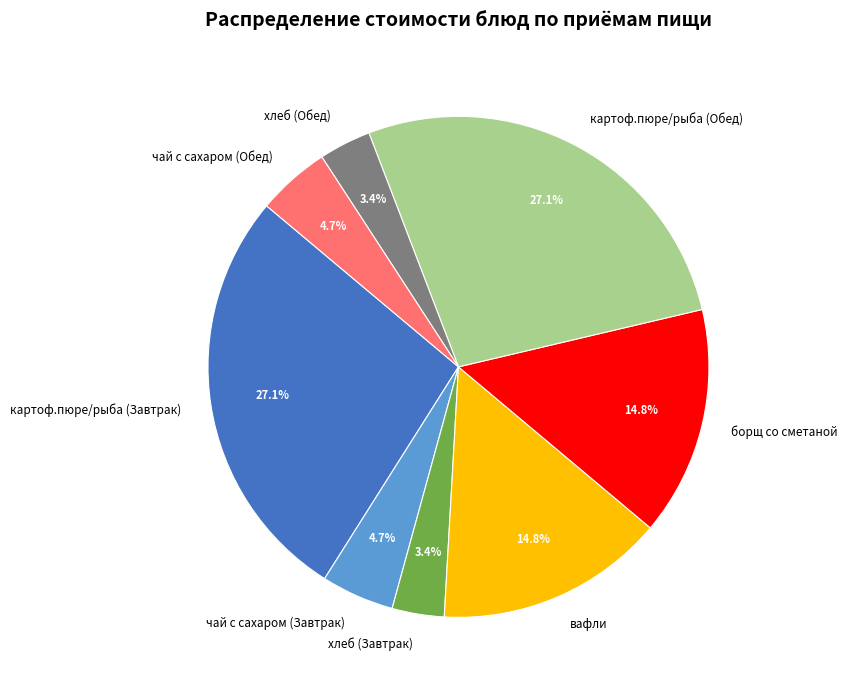

What percentage is the хлеб (Завтрак) slice, to the nearest percent?

3%